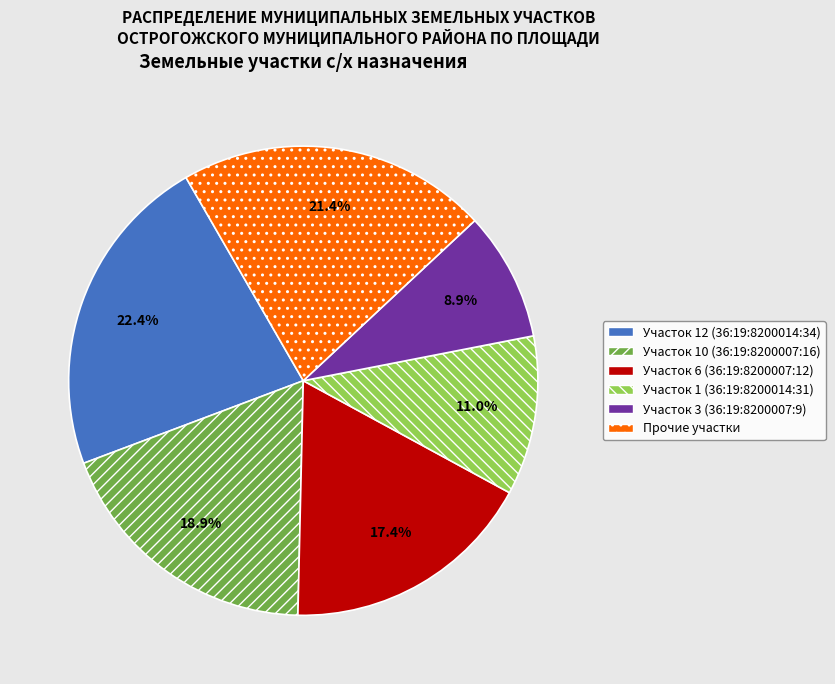

Does any single category account for the majority?

No